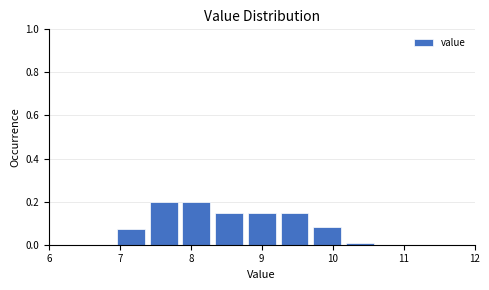

Reading left to right, transcribe this chart: for each bar, give the range it covers on the x-axis and its height. Neither the bar edges nor the heights are printed on the chart, so give them approximately, as read against the axes.

6.0 to 6.5: 0
6.5 to 6.9: 0
6.9 to 7.4: 0.08
7.4 to 7.8: 0.20
7.8 to 8.3: 0.20
8.3 to 8.8: 0.14
8.8 to 9.2: 0.14
9.2 to 9.7: 0.14
9.7 to 10.2: 0.08
10.2 to 10.6: under 0.02
10.6 to 11.1: 0
11.1 to 11.5: 0
11.5 to 12.0: 0